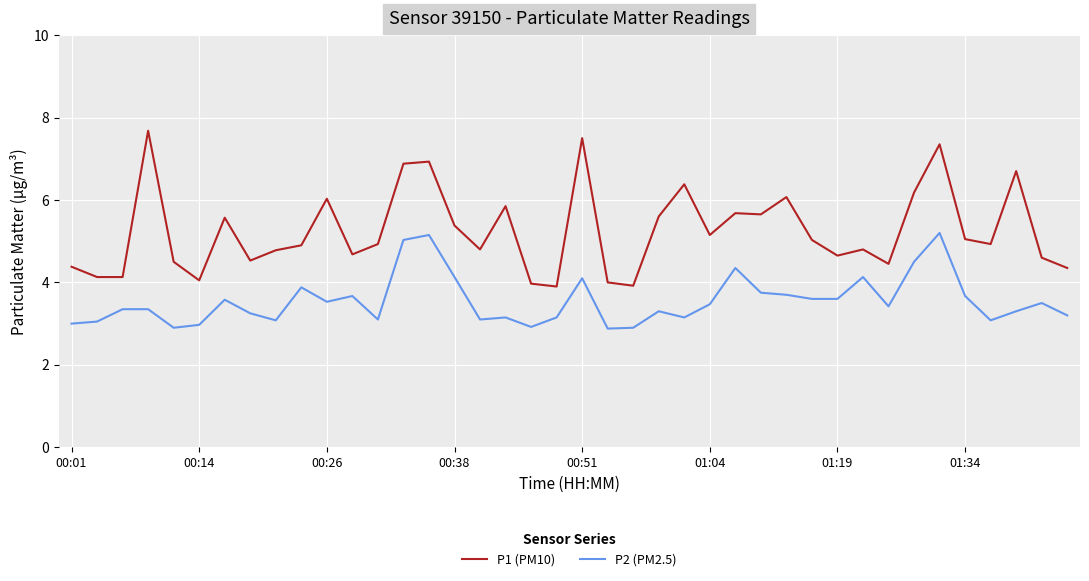

Which series has the largest range (max minus min)?

P1 (PM10)